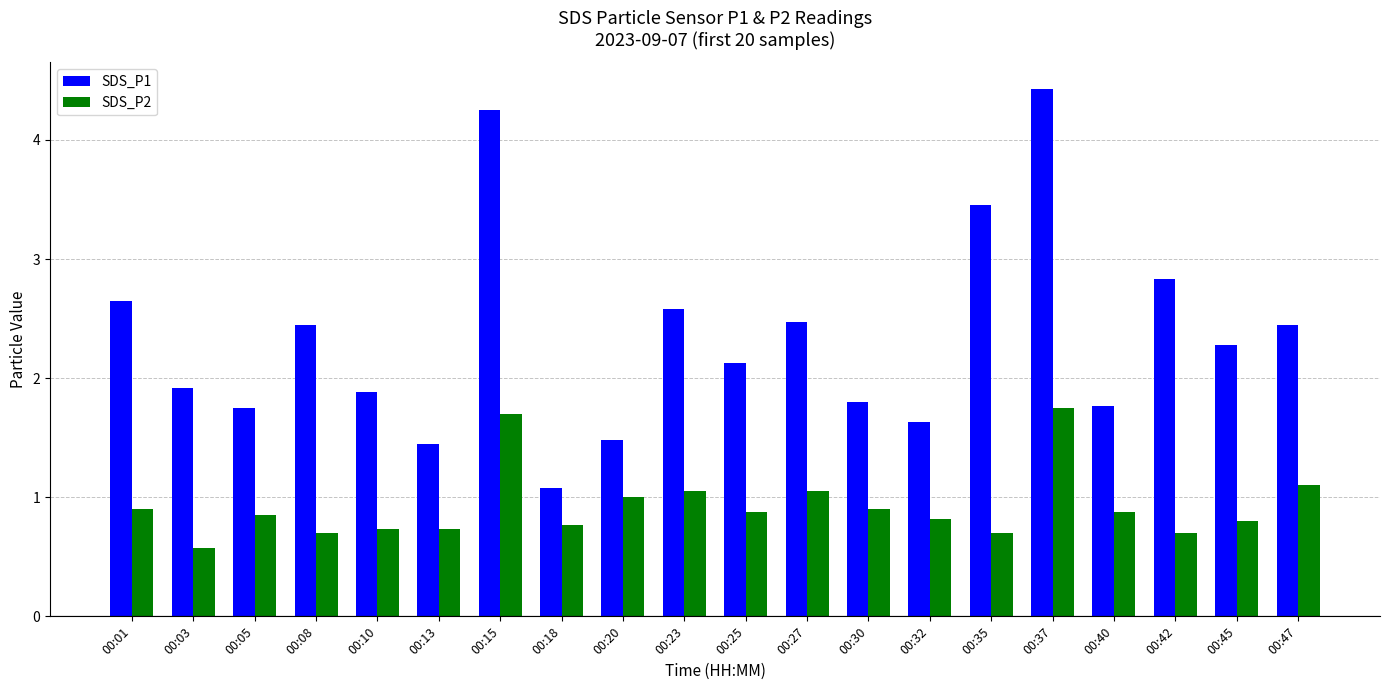

At how many categories does at least one series exceed 2?

11